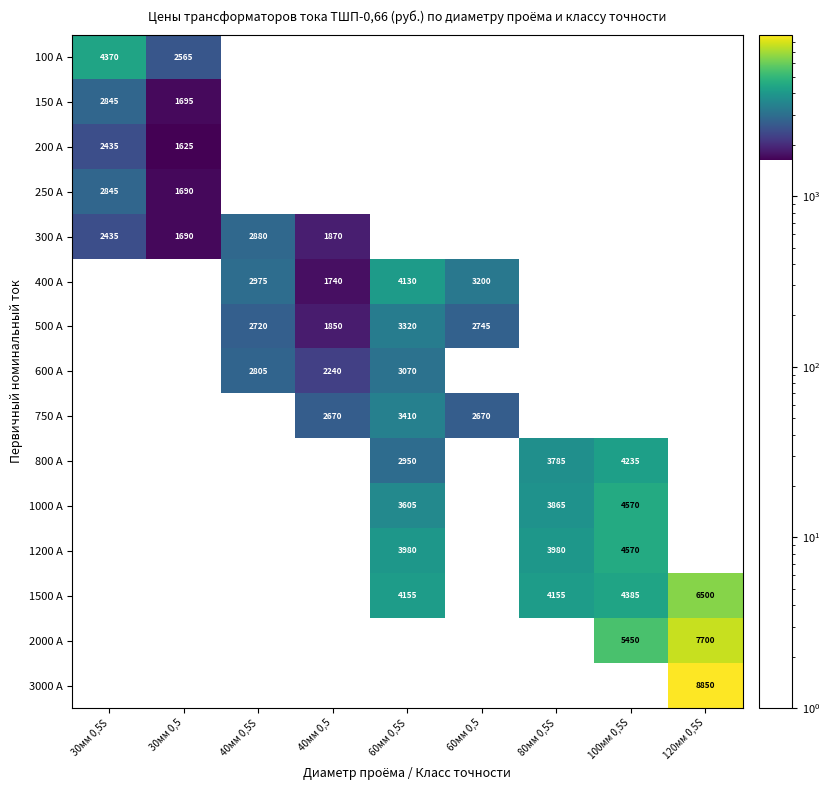

Between 40мм 0,5S and 80мм 0,5S, which is larger?

80мм 0,5S